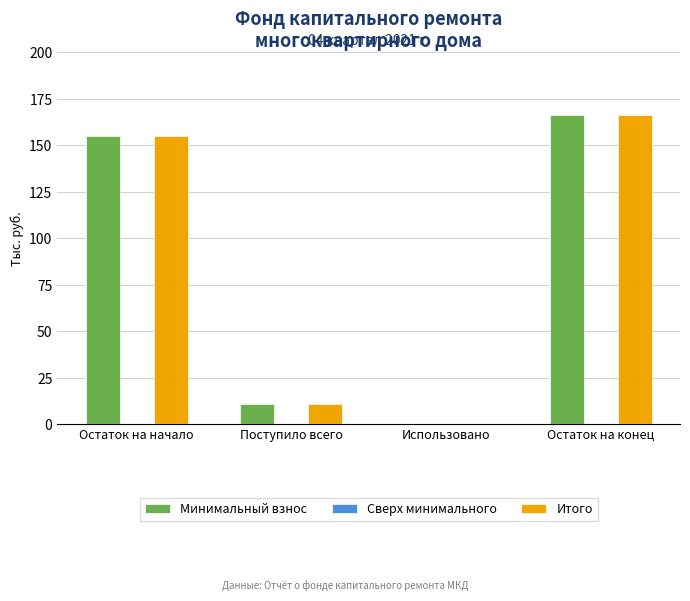

The value of Минимальный взнос at Остаток на конец is 166.1. True or false?

True